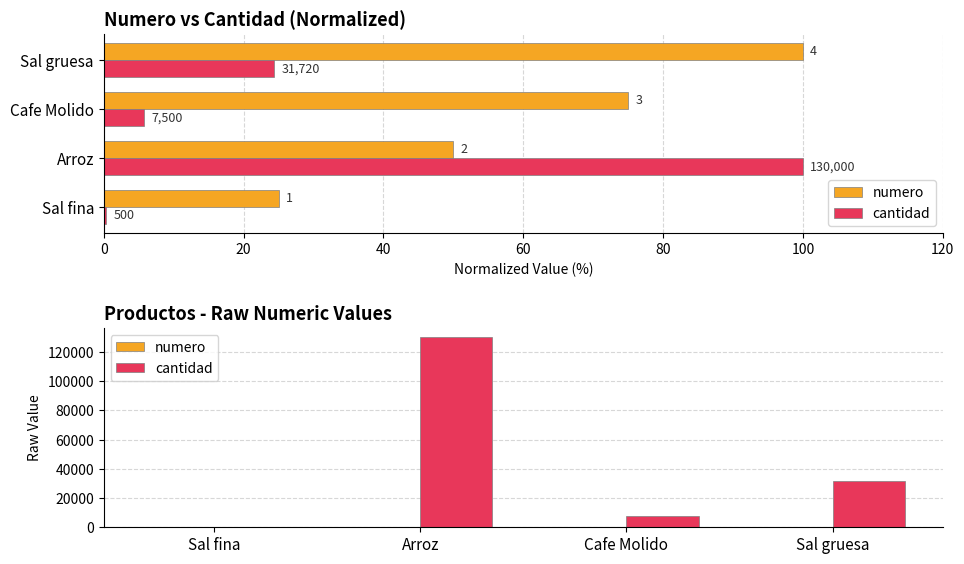

Reading left to right, list all the values displayed in this chart.

numero: 1	2	3	4
cantidad: 500	130000	7500	31720